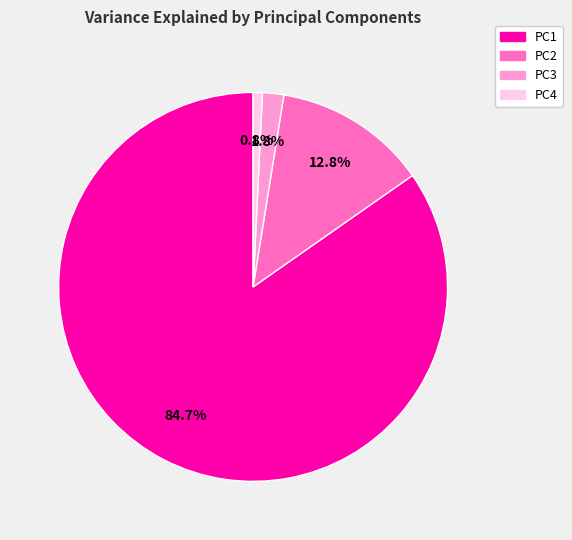

Is the sum of PC3 and PC4 greater than half?

No